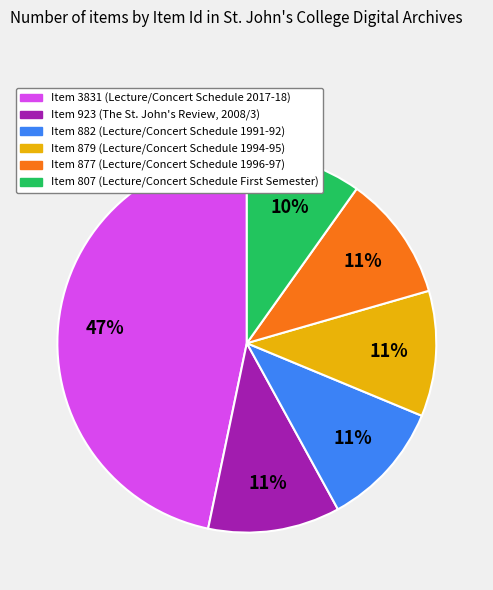

Is the sum of Item 923 and Item 807 greater than half?

No